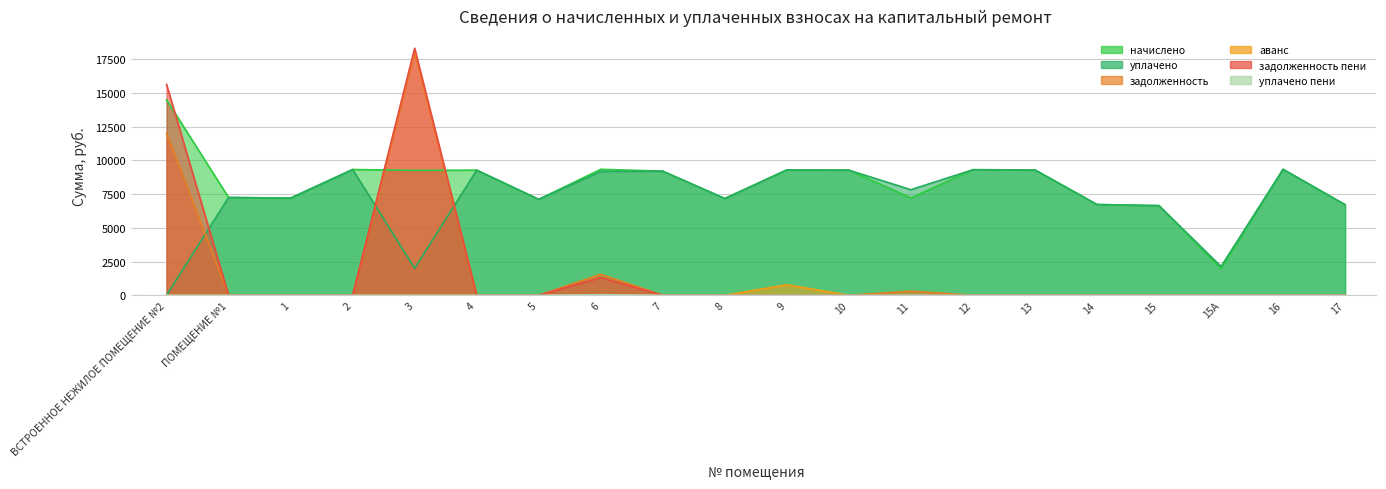

Which has a higher value, ПОМЕЩЕНИЕ №1 or 8?

ПОМЕЩЕНИЕ №1